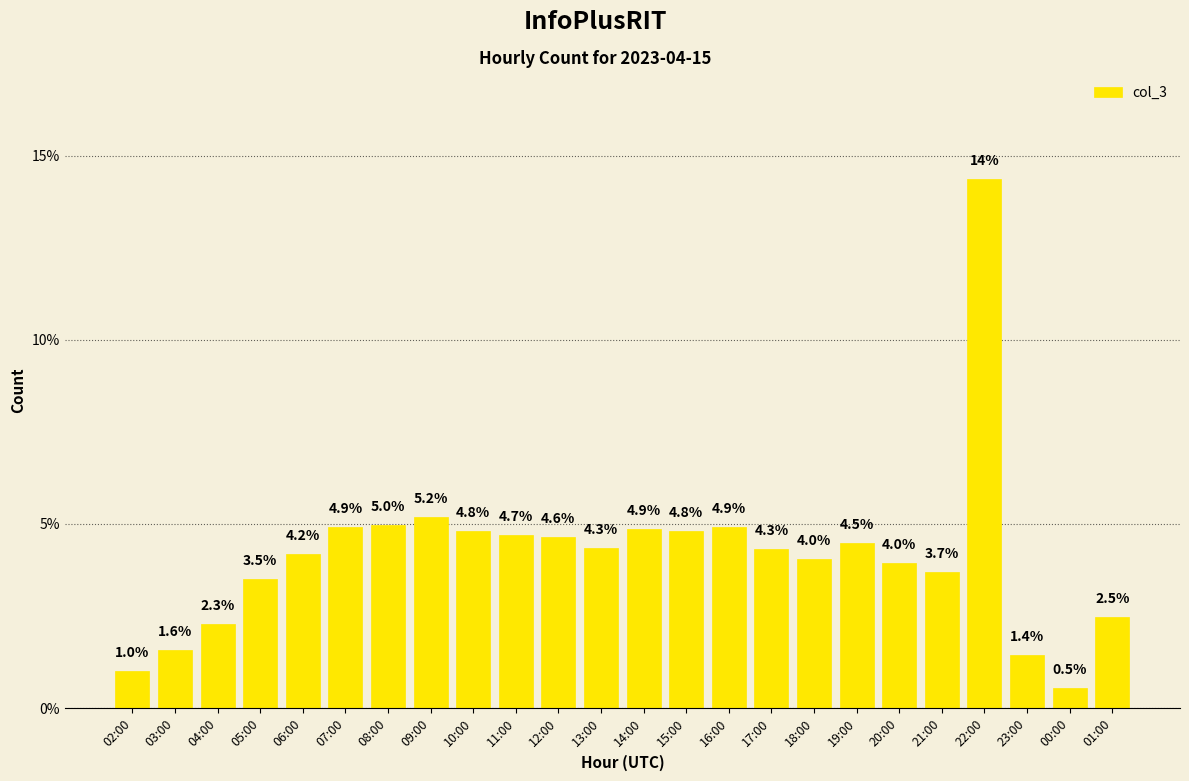

What is the value of the 23rd bar from the left?

0.5